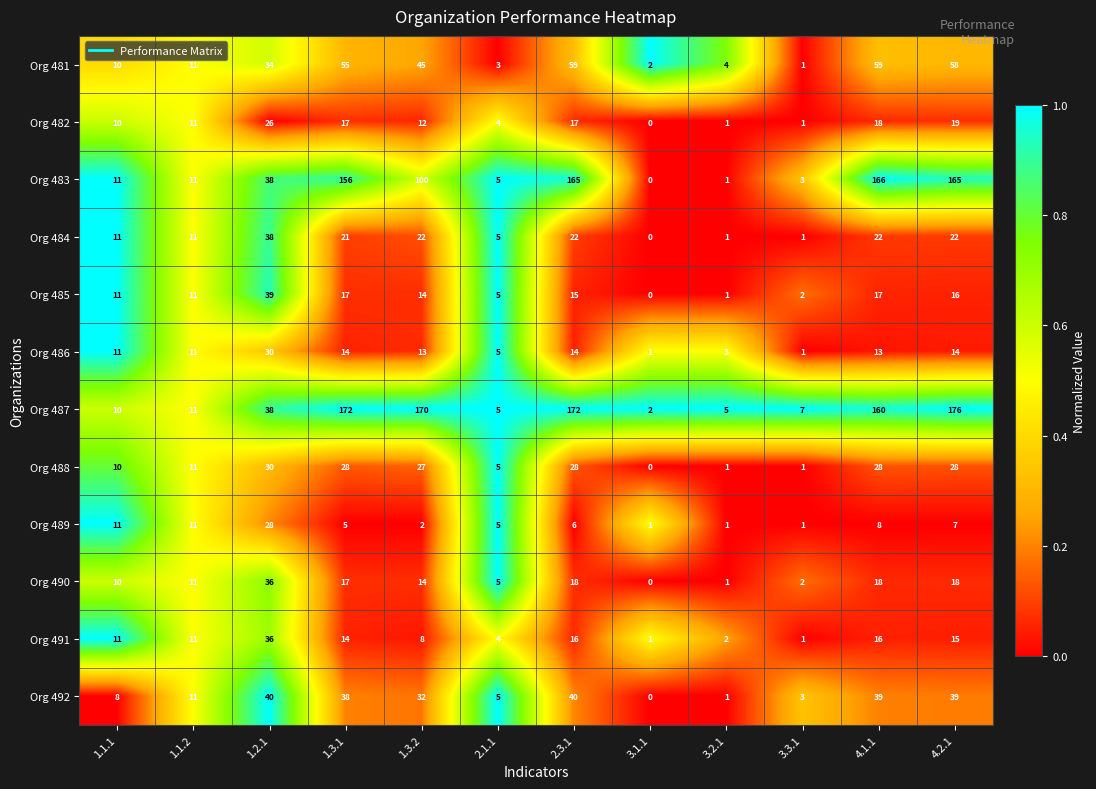

At which category does the chart reach its peak across all series?

4.2.1